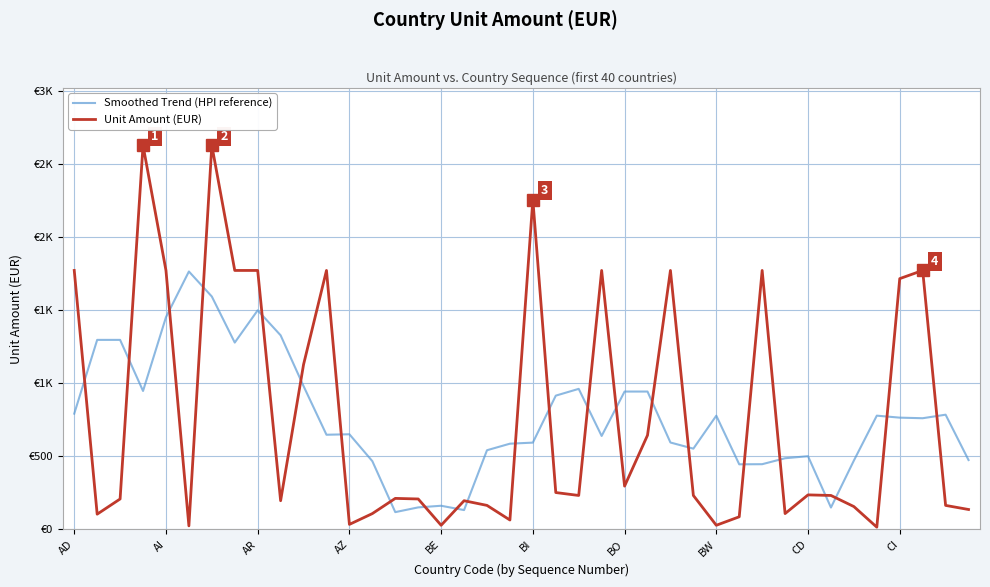

Is this an area chart (filled region under the line)?

No